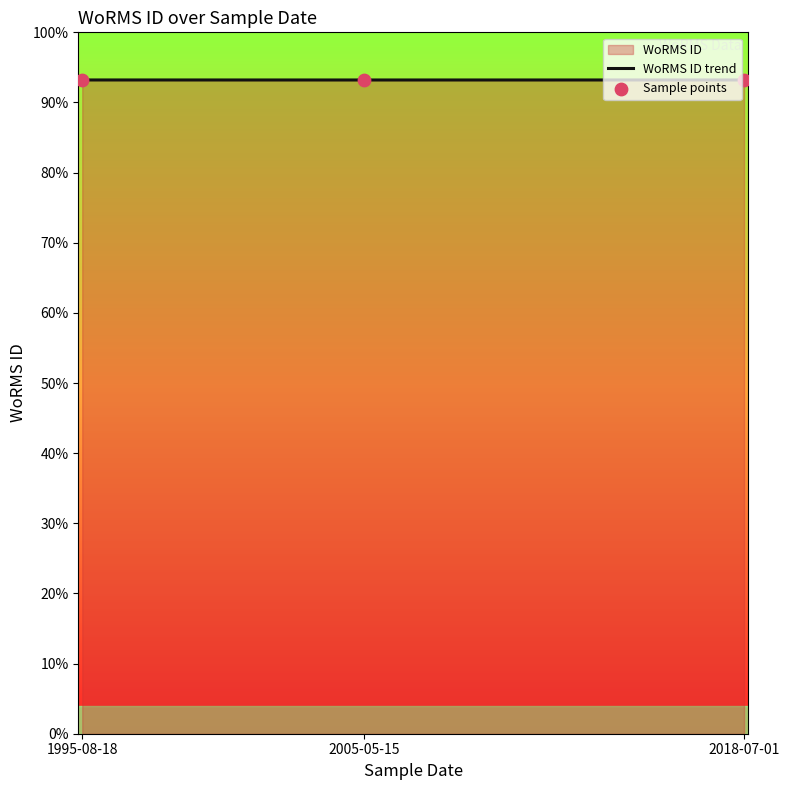

Which series reaches the minimum Y coordinate?

WoRMS ID trend